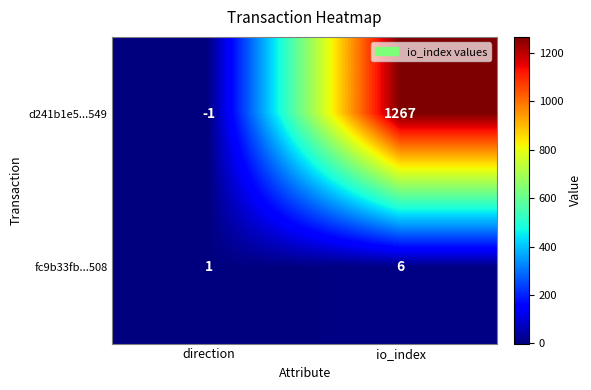

Reading left to right, extract all data points from this chart.

d241b1e5...549: direction=-1	io_index=1267
fc9b33fb...508: direction=1	io_index=6